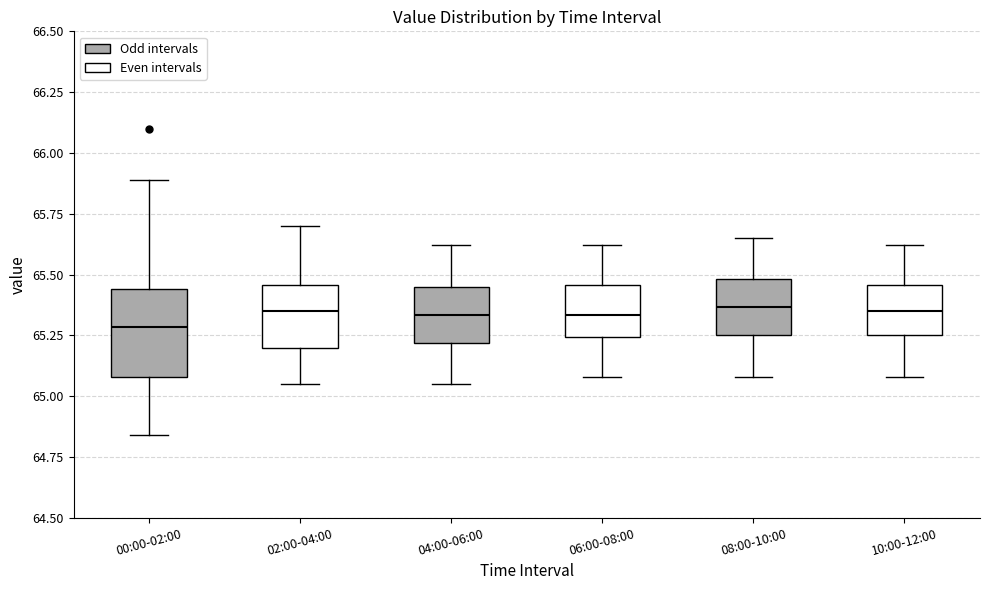

Reading left to right, transcribe this box plot: for each box, give where its median line is, the range the box spans, and where its two whiskers end, as read against the y-axis. The values are not printed on the chart, so give them approximately, as read against the axis.

00:00-02:00: median 65.30, box 65.10 to 65.45, whiskers 64.85 to 65.90
02:00-04:00: median 65.35, box 65.20 to 65.45, whiskers 65.05 to 65.70
04:00-06:00: median 65.35, box 65.20 to 65.45, whiskers 65.05 to 65.60
06:00-08:00: median 65.35, box 65.25 to 65.45, whiskers 65.10 to 65.60
08:00-10:00: median 65.35, box 65.25 to 65.50, whiskers 65.10 to 65.65
10:00-12:00: median 65.35, box 65.25 to 65.45, whiskers 65.10 to 65.60